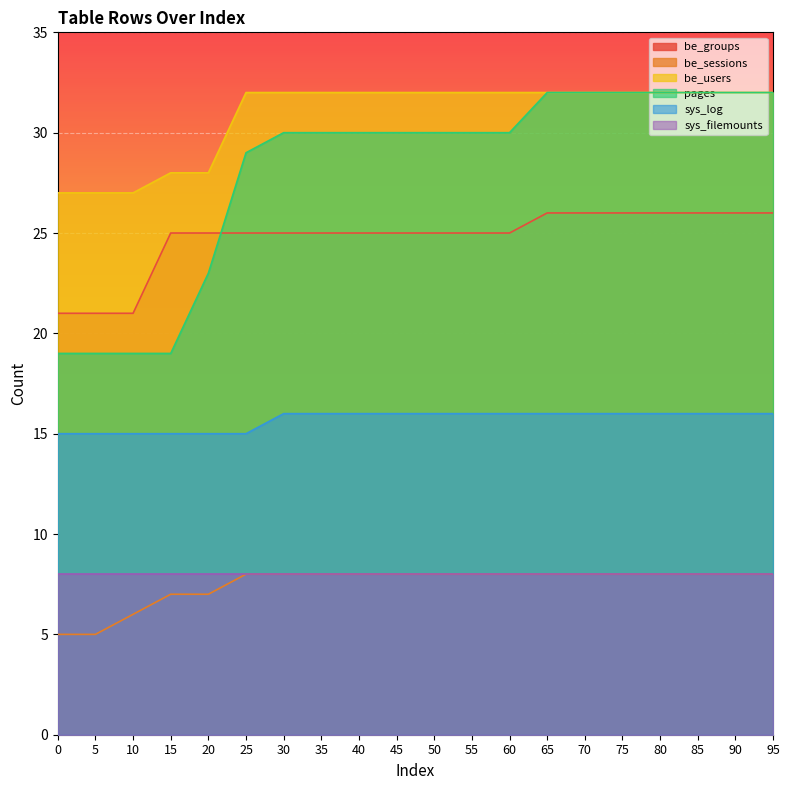

The be_users series shows 32 at 65. True or false?

True